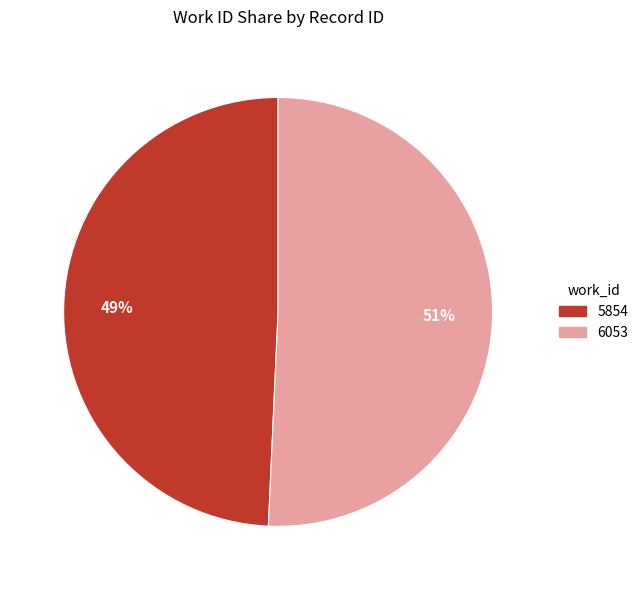

How many slices are in this pie chart?

2